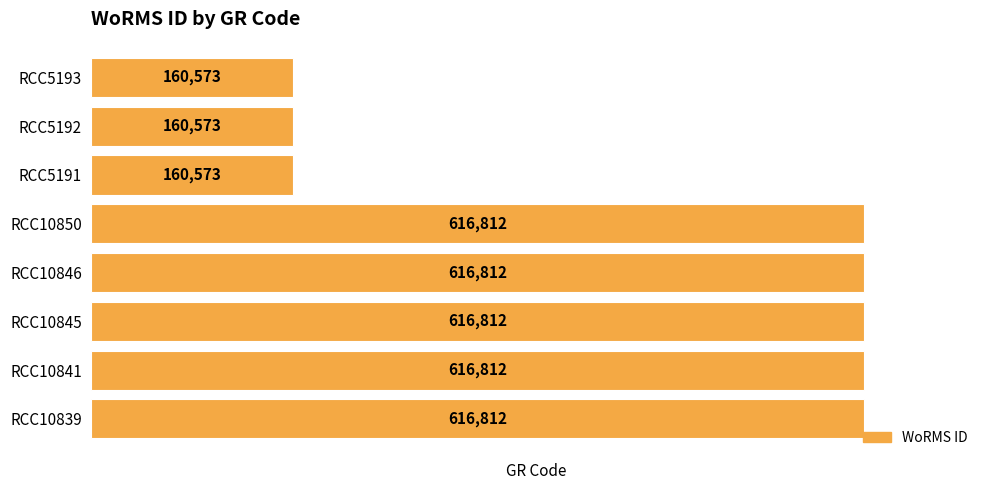

How many values are between 160573 and 616812?

8